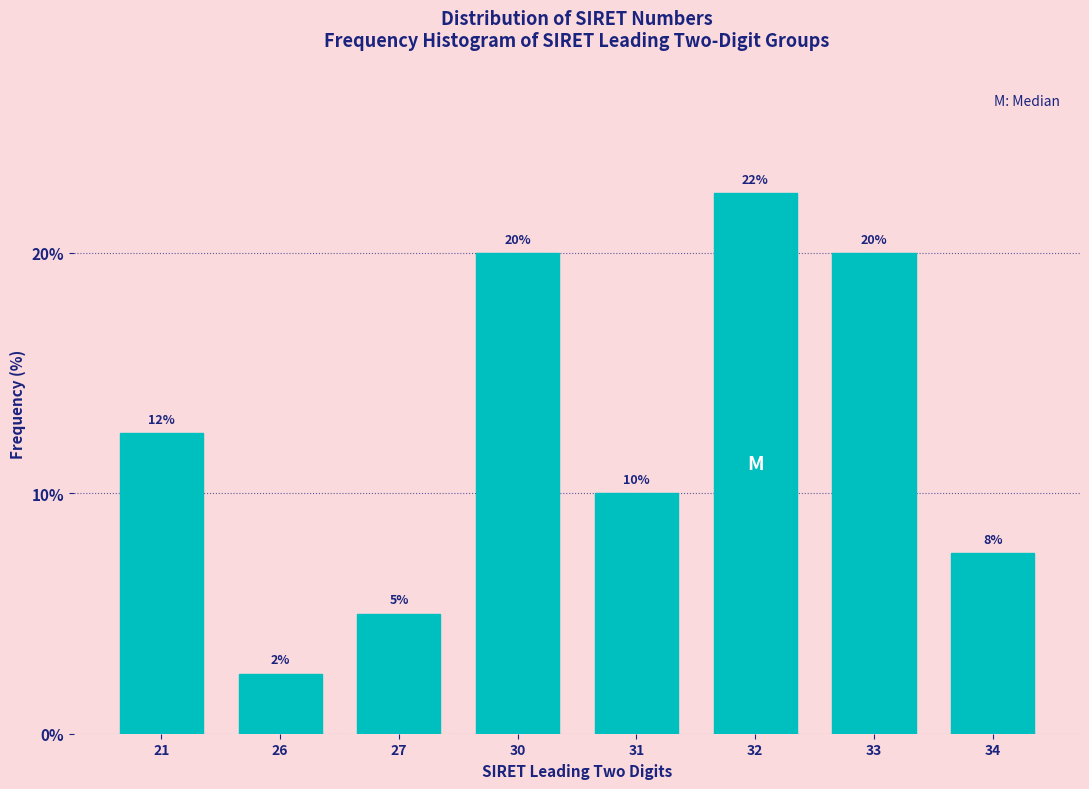

What is the value of the 6th bar from the left?

22.5